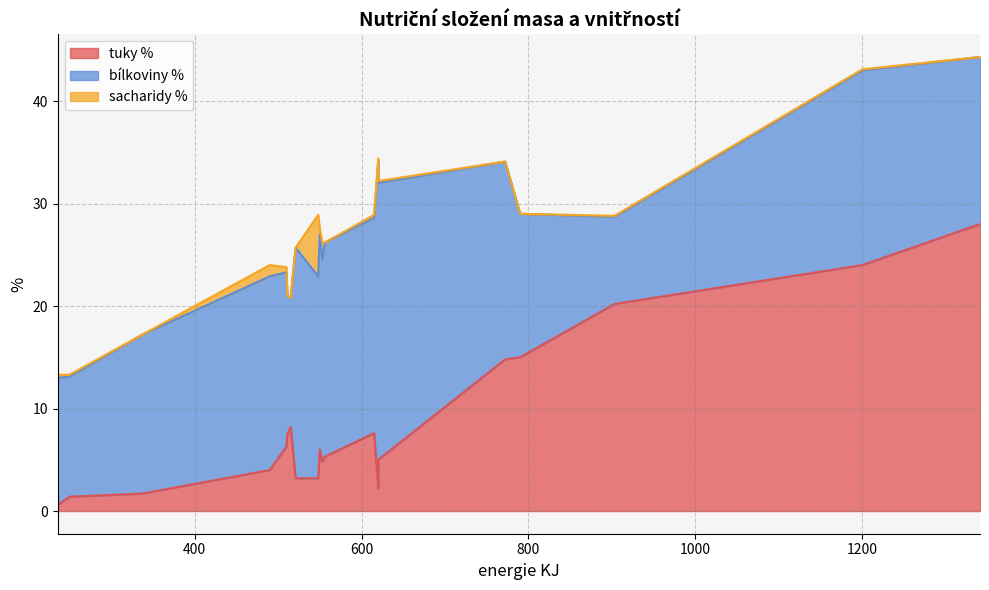

Is the value of sacharidy % at Hovězí libové greater than the value of bílkoviny % at Hovězí zadní?

No